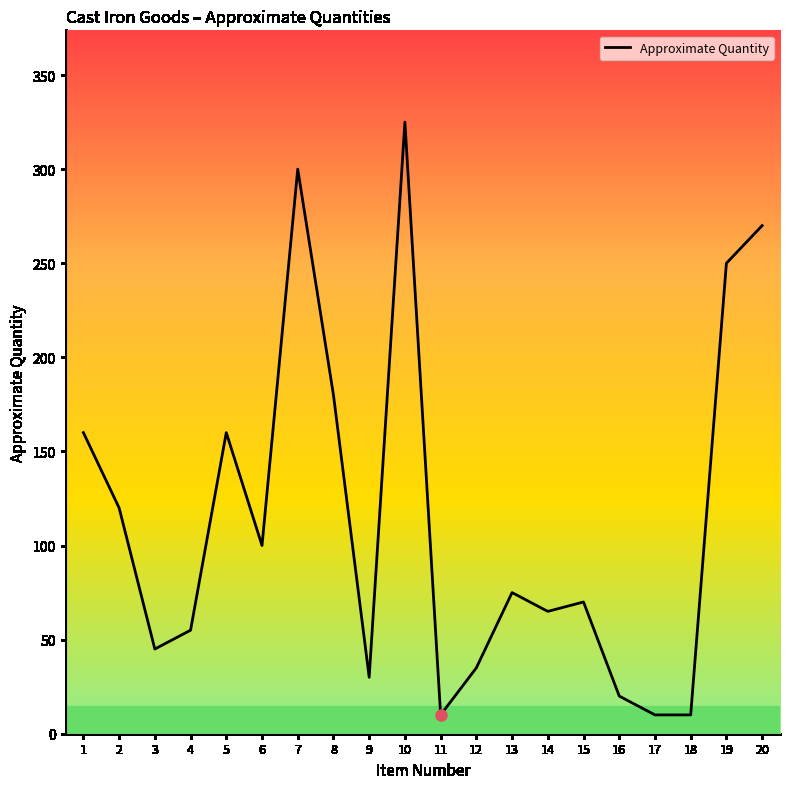

At which category does the chart reach its peak across all series?

10